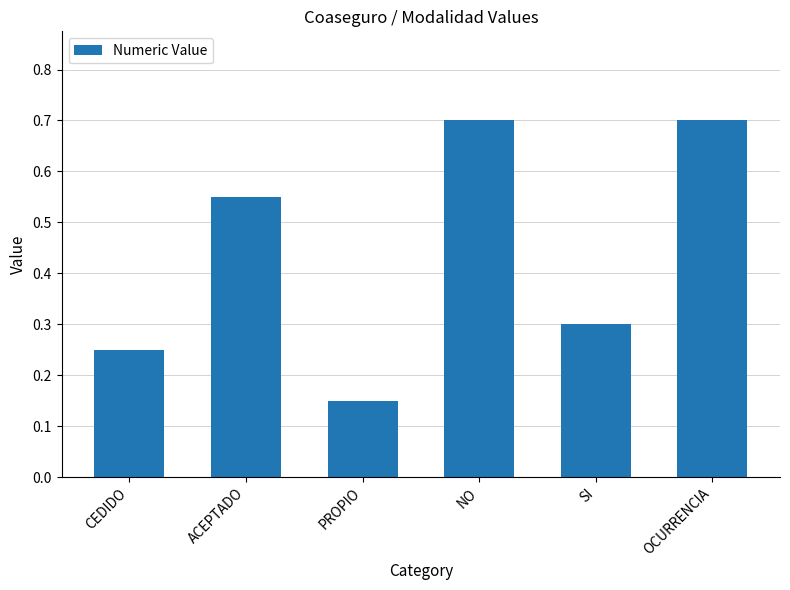

What is the change in value from CEDIDO to ACEPTADO?

+0.3